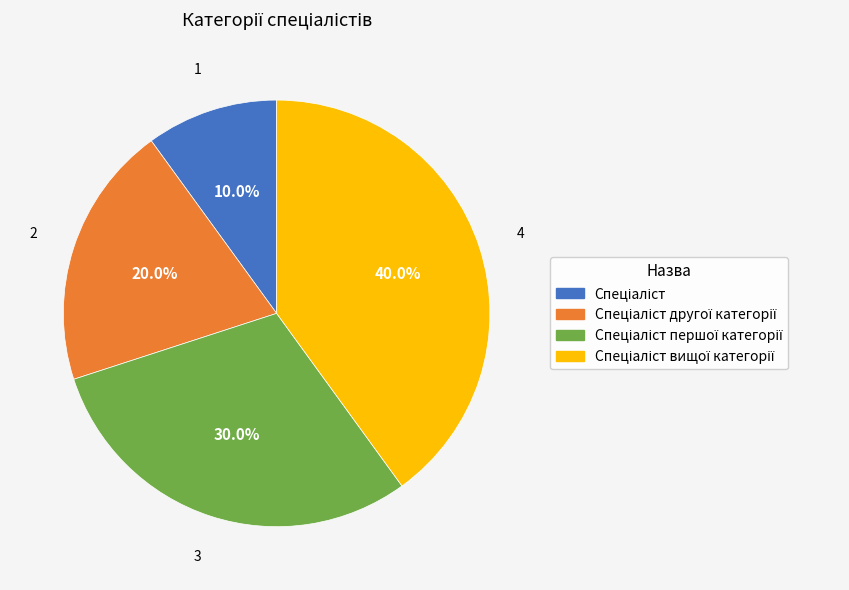

Is there any slice that represents more than half of the pie?

No